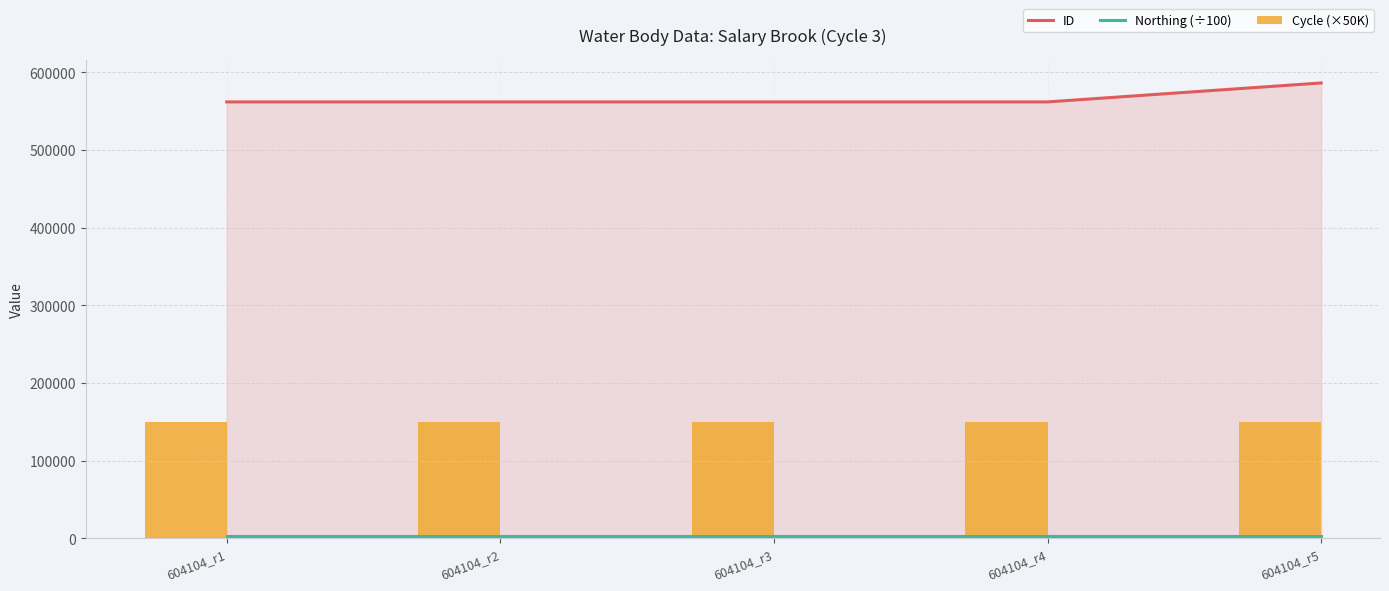

Rank the series by their maximum value, from highest to lowest.

ID, Cycle (×50K), Northing (÷100)